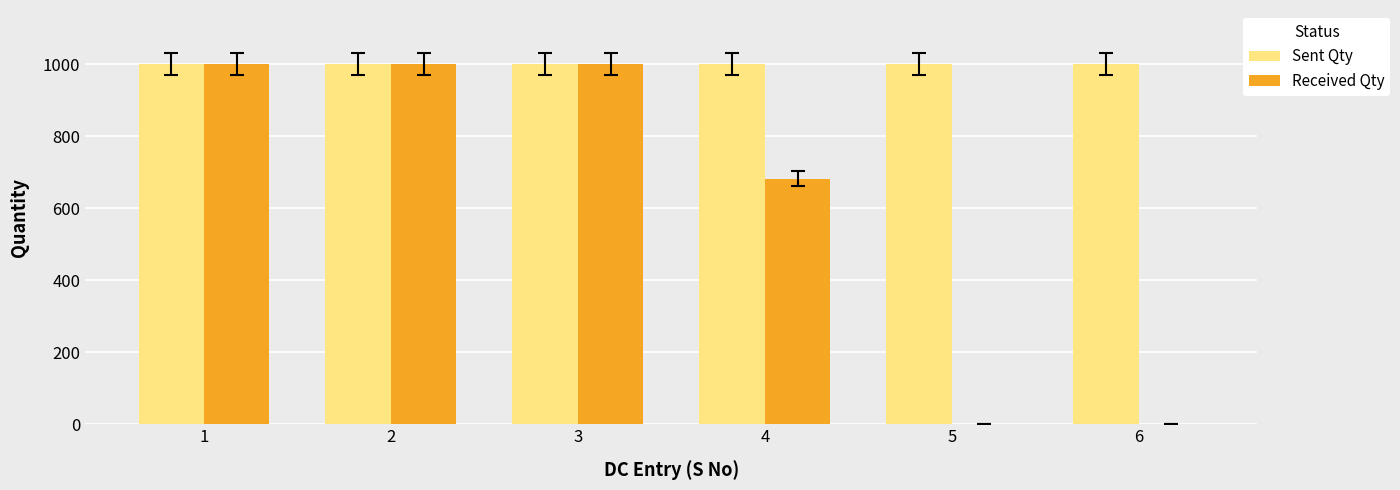

Which series has the largest total across all categories?

Sent Qty